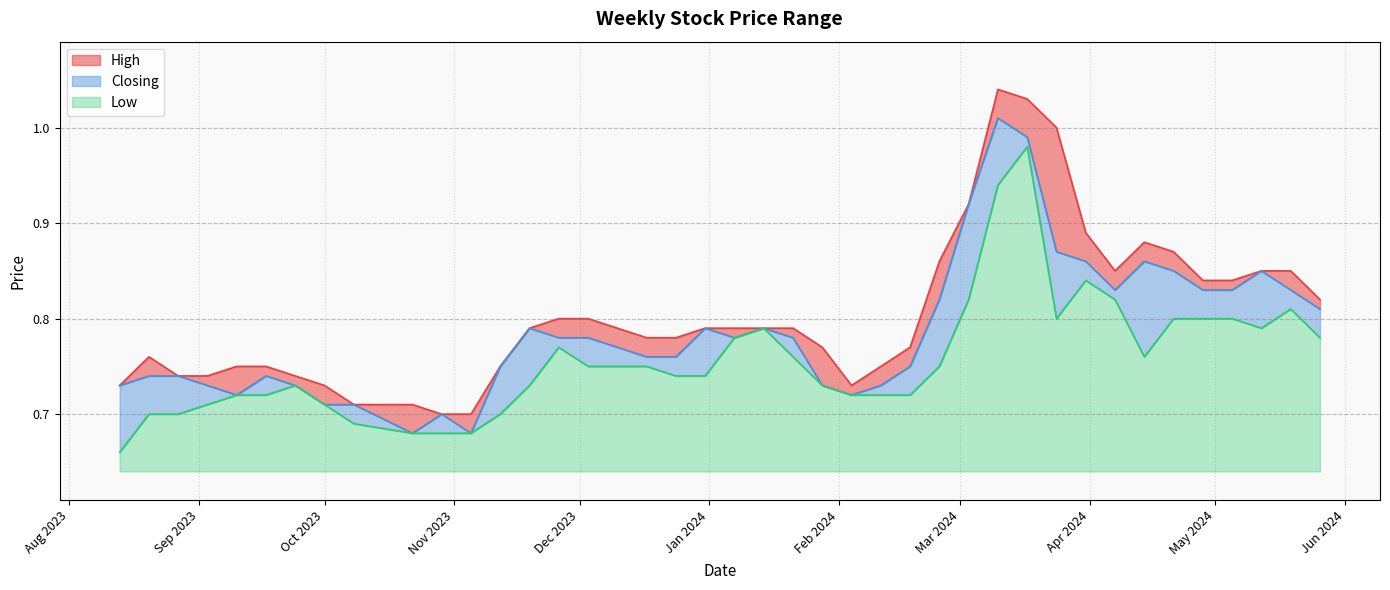

Which has a higher value, 12/05/2024 or 03/03/2024?

03/03/2024